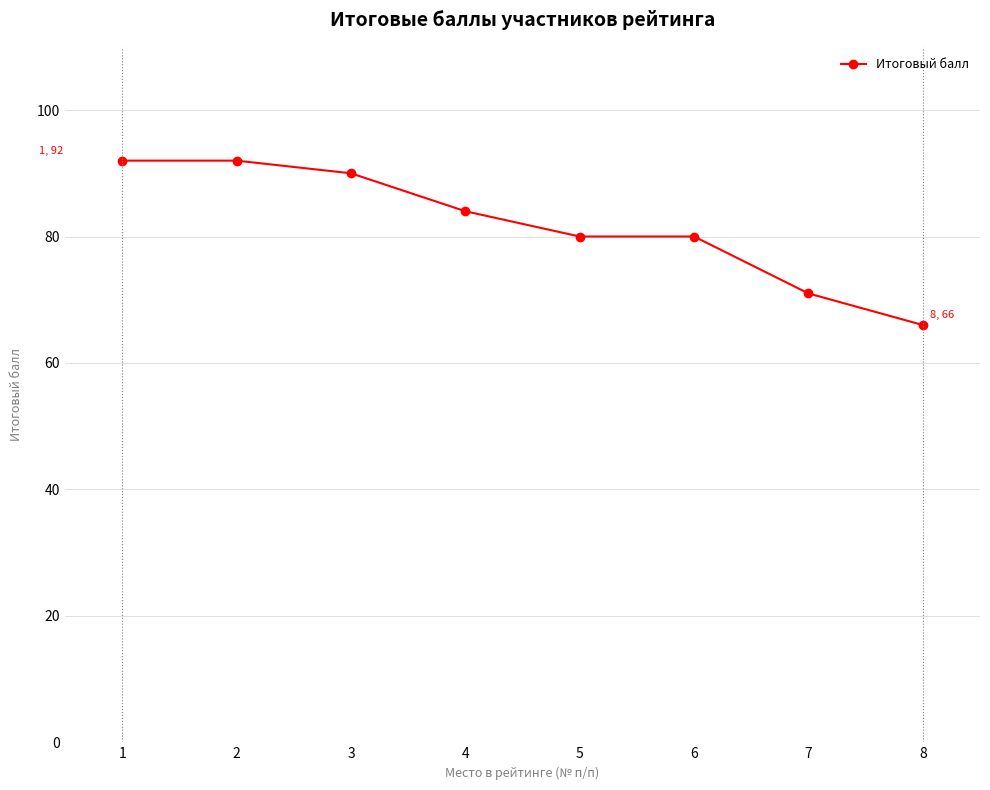

What is the smallest value displayed?

66